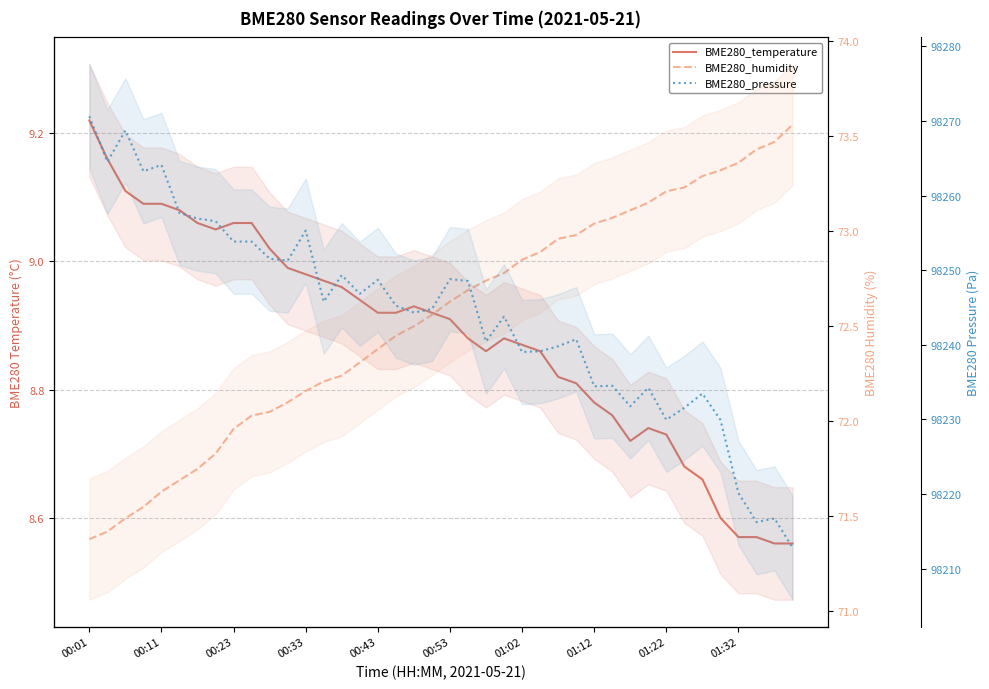

True or false: BME280_temperature and BME280_pressure intersect in this chart.

False